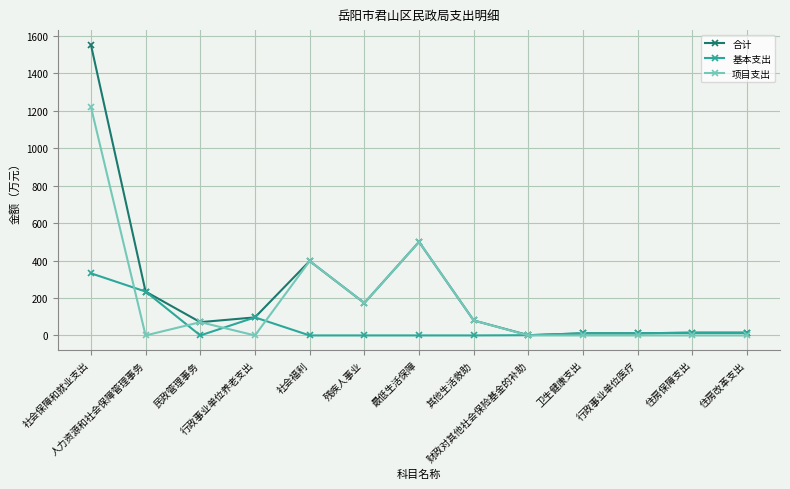

Is it true that 项目支出 equals 145.4 at 社会福利?

False